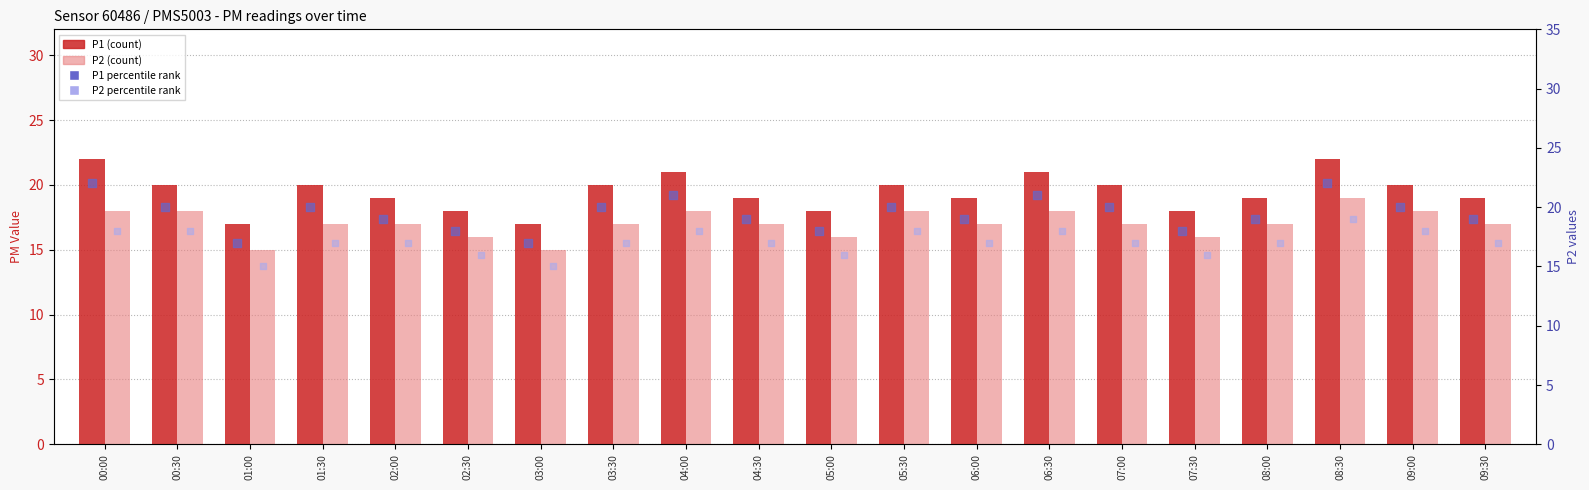

Which series has the largest Y range (max minus min)?

P1